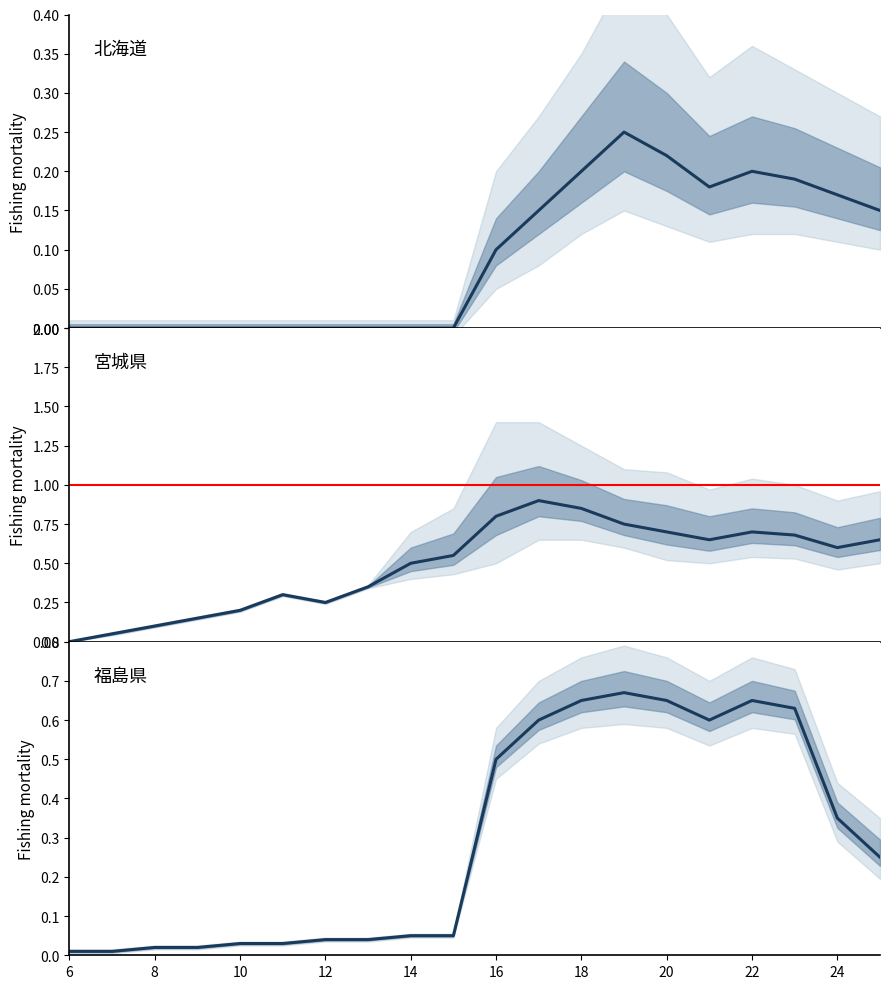

Is this an area chart (filled region under the line)?

No